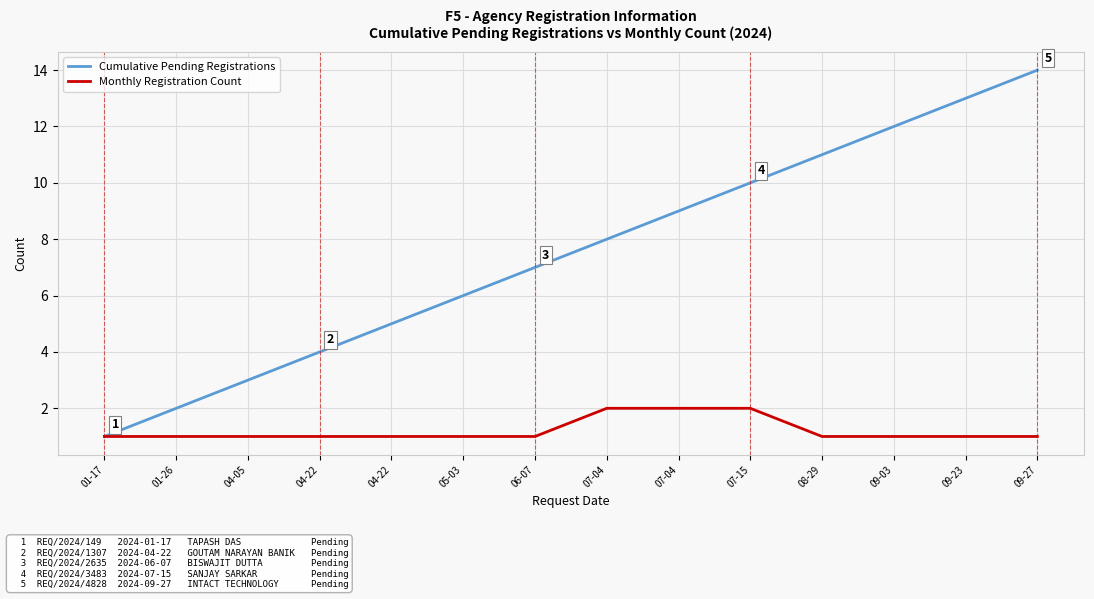

At 01-17, list the series in order from largest to smallest.

Cumulative Pending Registrations, Monthly Registration Count